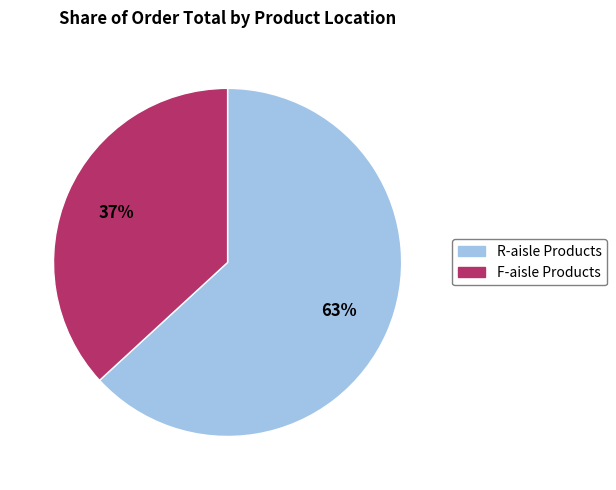

To the nearest percent, what is the average slice percentage?

50%